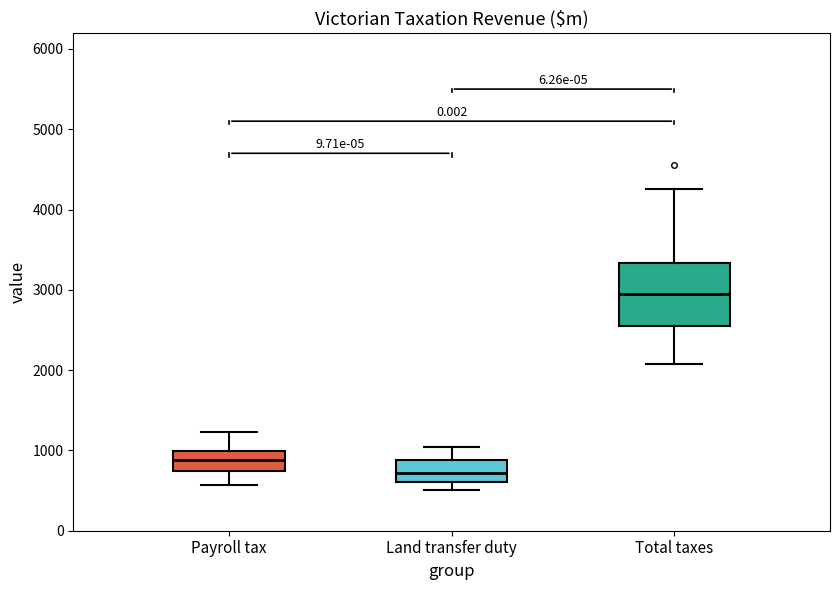

Which box's median line is the highest?

Total taxes